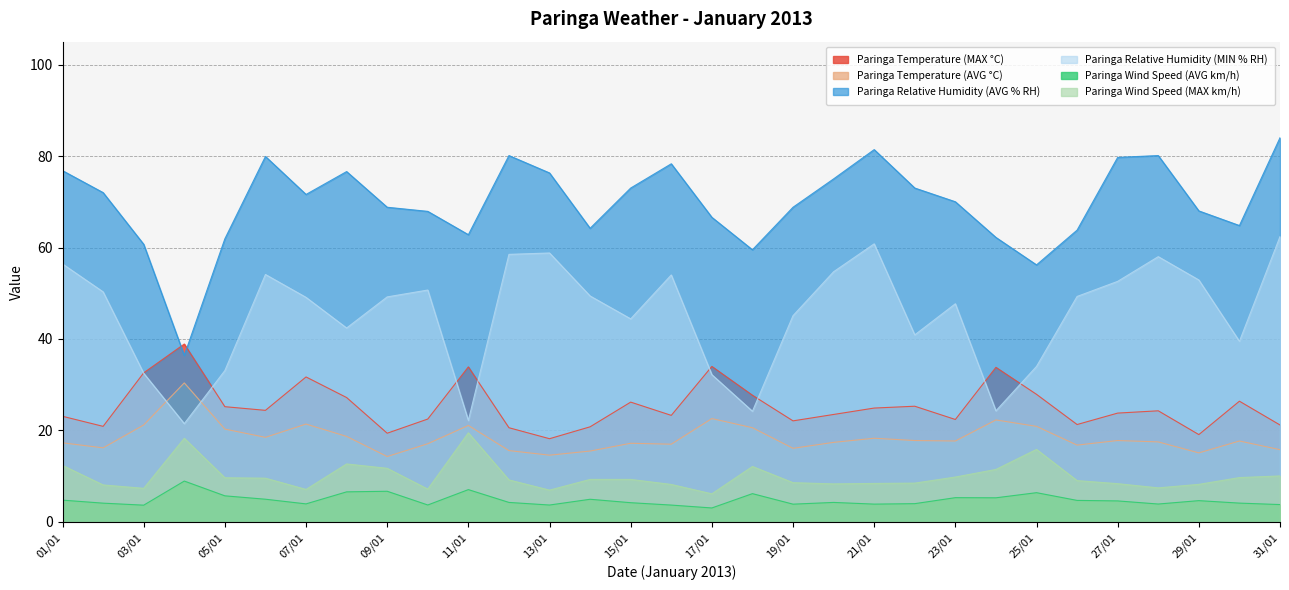

Count the number of categories in the chart.

31